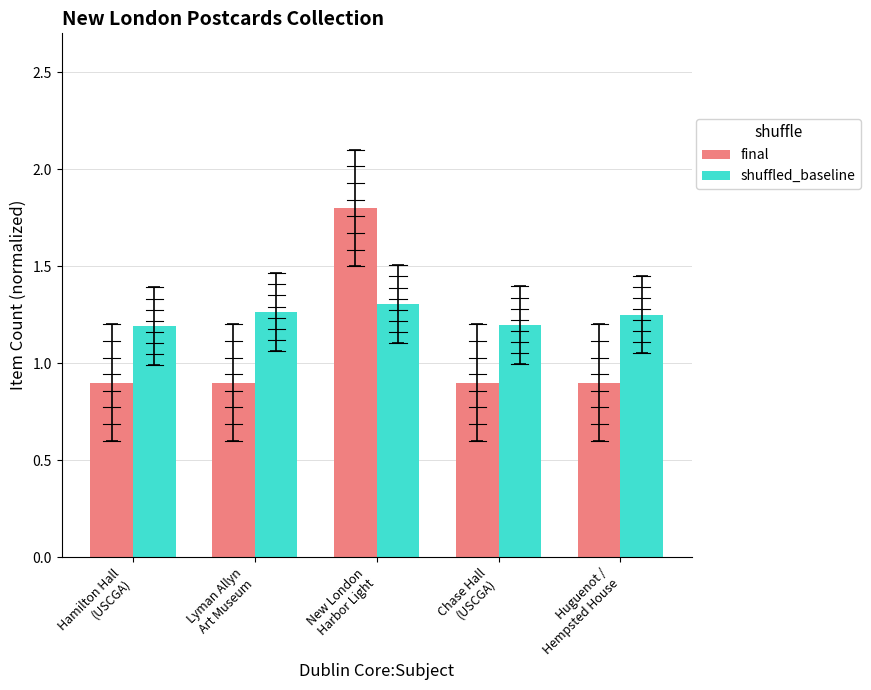

The value of final at Huguenot /
Hempsted House is 0.9. True or false?

True